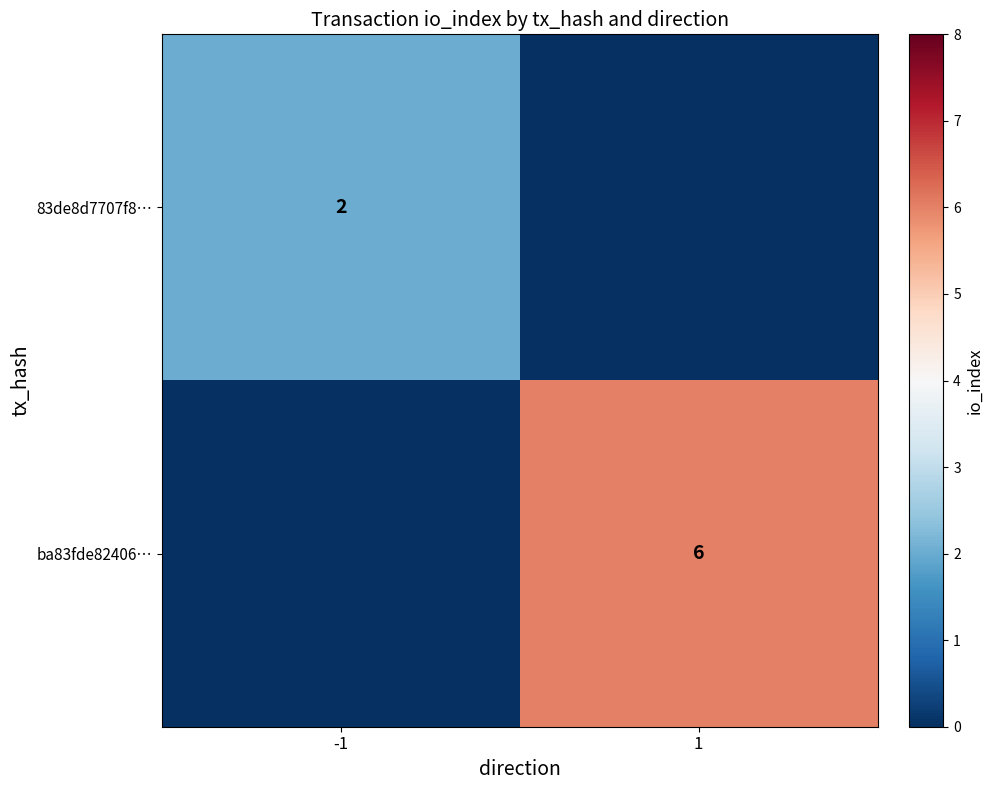

At which category does the chart reach its peak across all series?

1